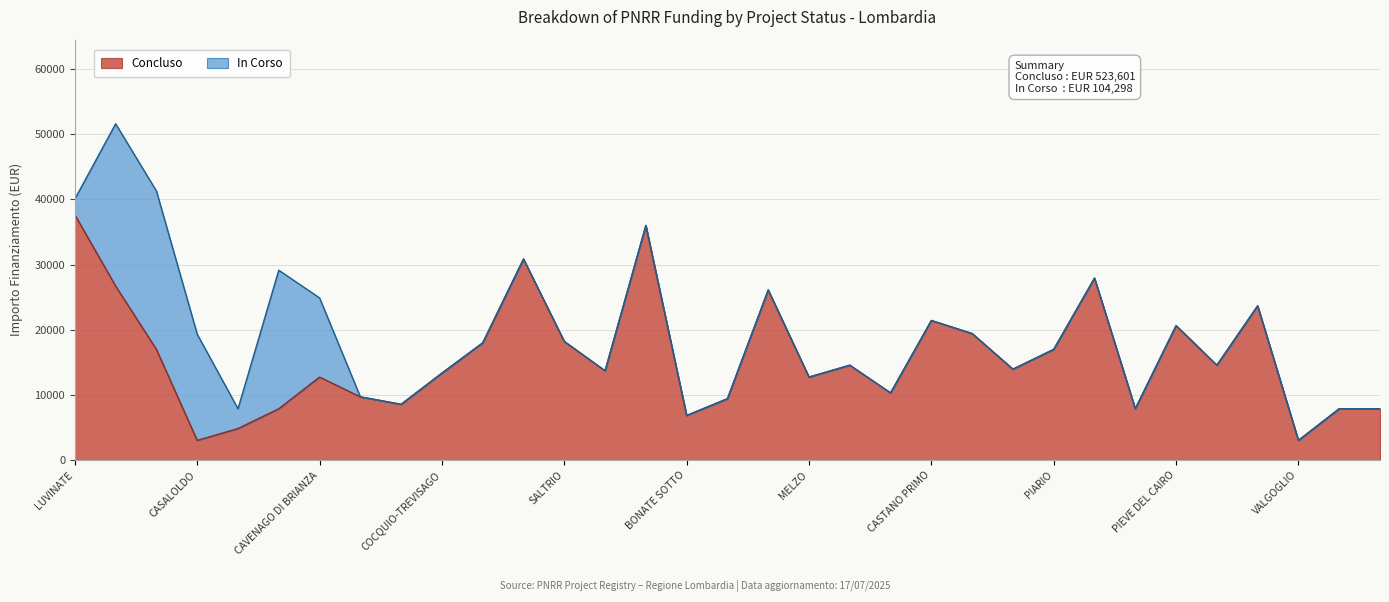

What is the maximum value for Concluso?

37634